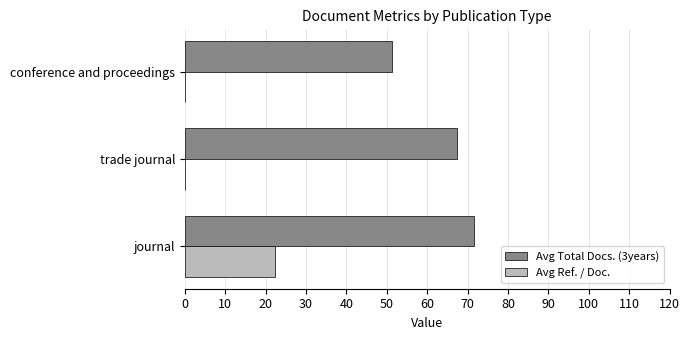

Is the value of Avg Ref. / Doc. at conference and proceedings greater than the value of Avg Total Docs. (3years) at conference and proceedings?

No